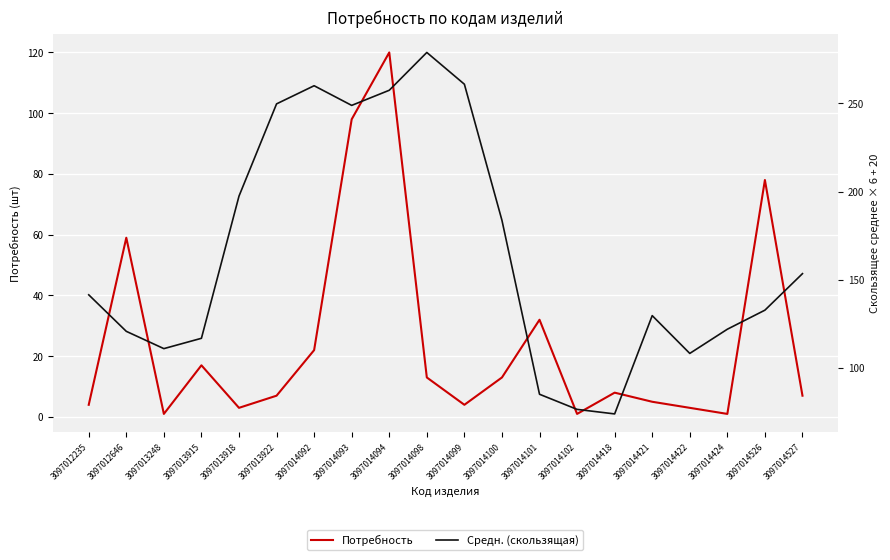

Which series has the largest total across all categories?

Средн. (скользящая)